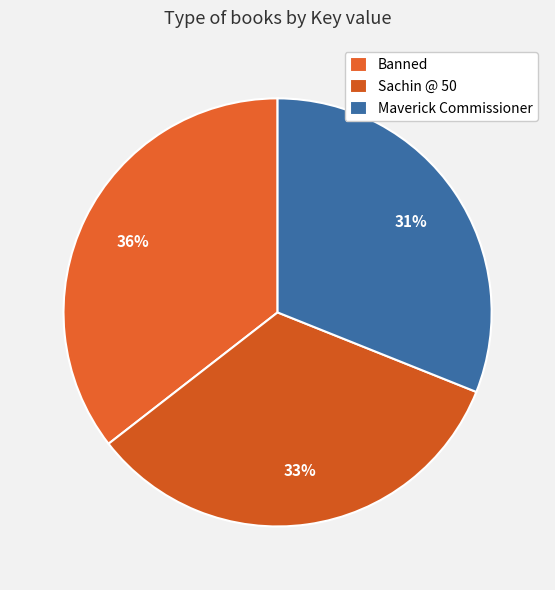

Which slice is the smallest?

Maverick Commissioner